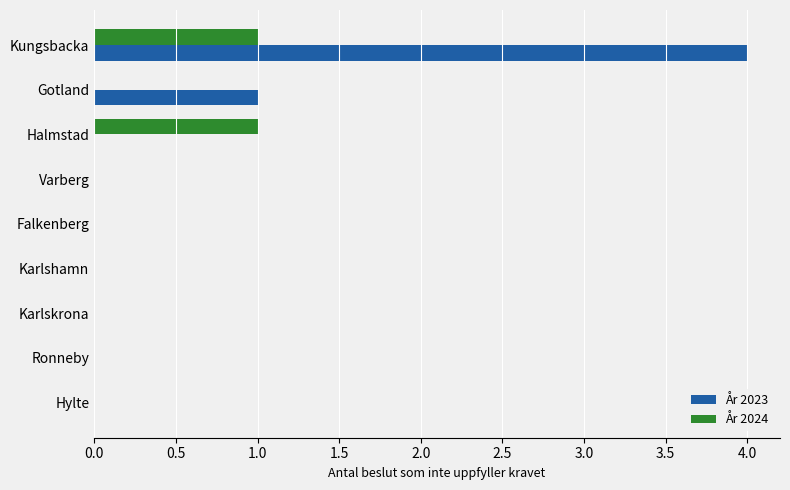

Which series changed the most between Hylte and Halmstad?

År 2024